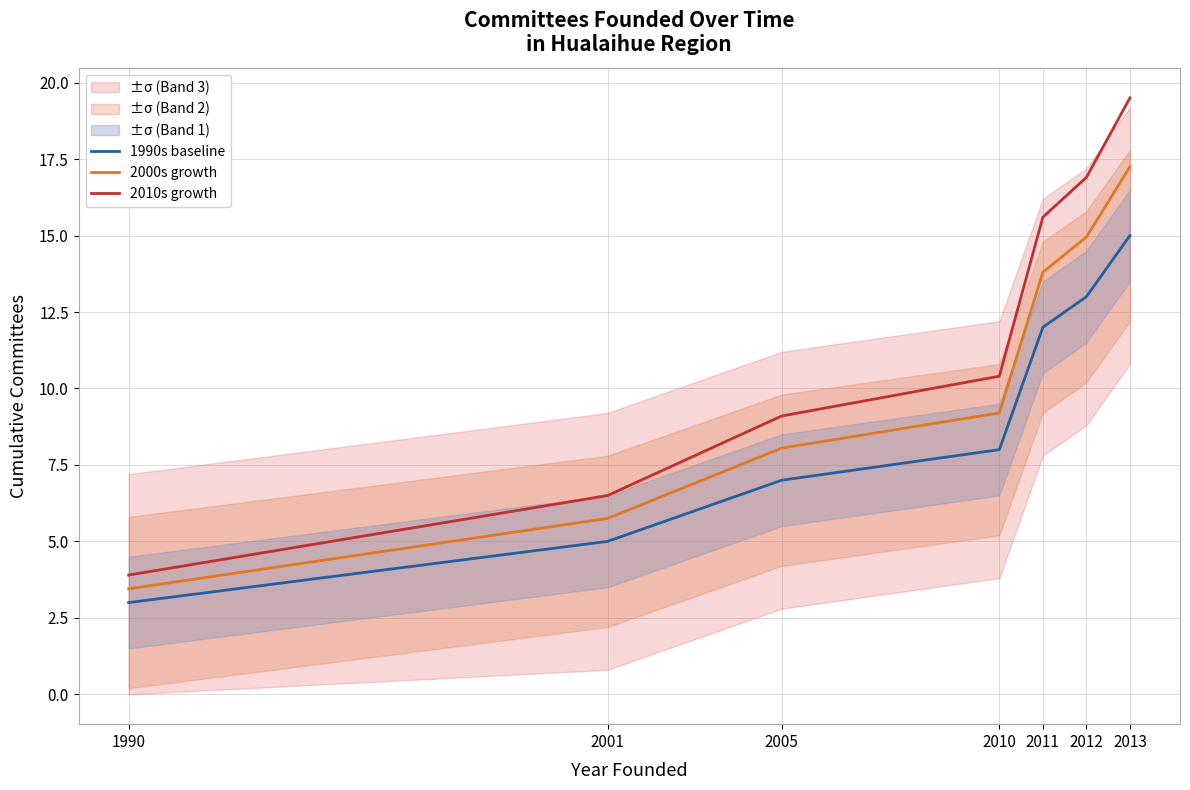

Where is 2000s growth nearest to the value 10?

2010